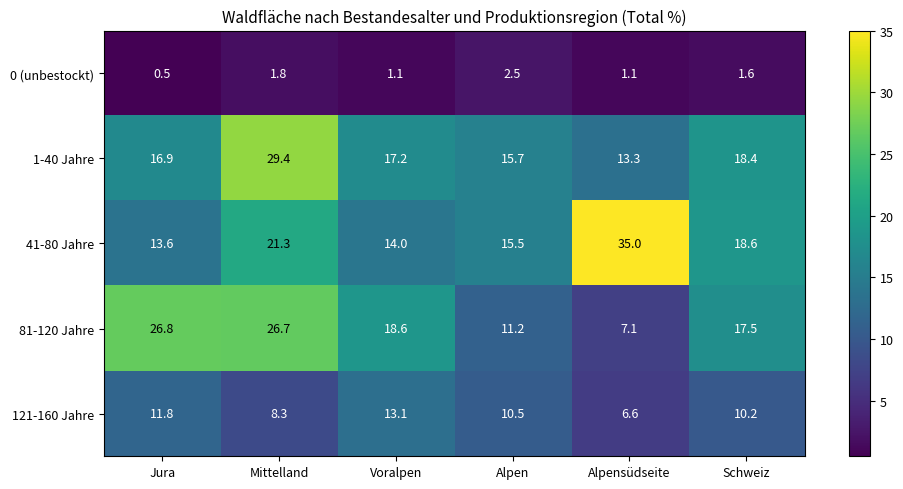

Is it true that 121-160 Jahre equals 14.1 at Alpen?

False